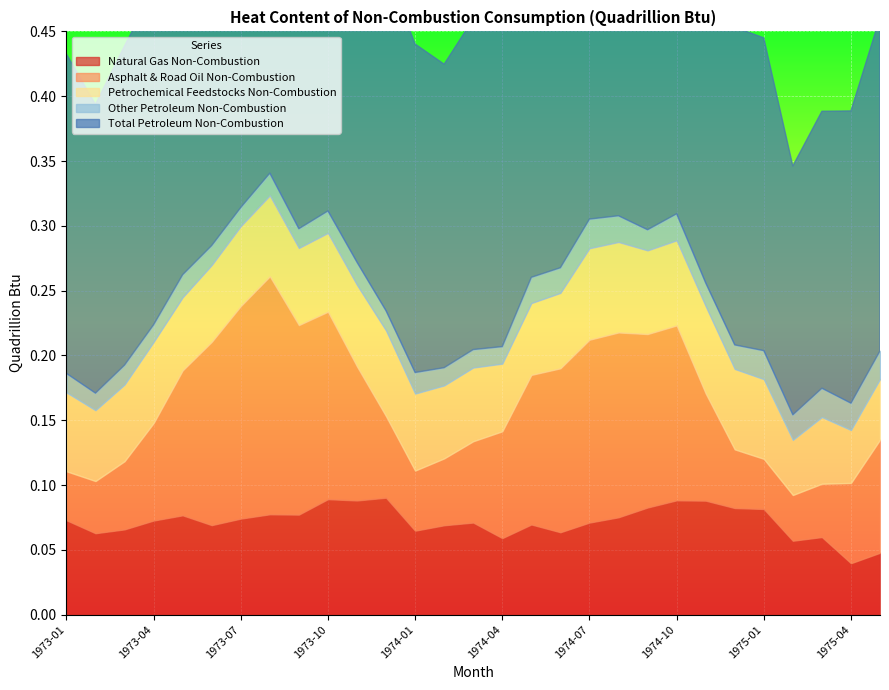

What is the difference between the maximum and minimum values in the Natural Gas Non-Combustion series?

0.1